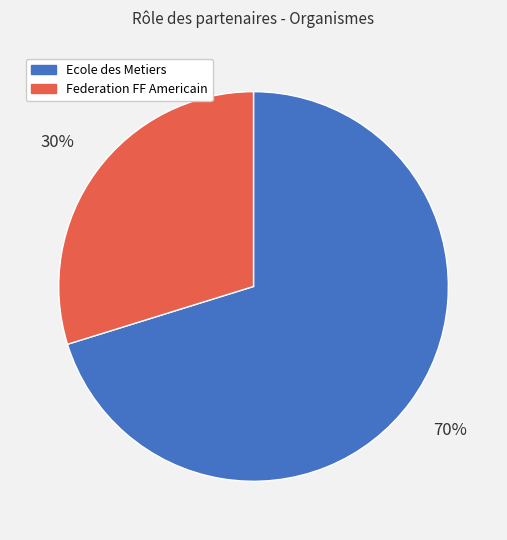

To the nearest percent, what is the average slice percentage?

50%